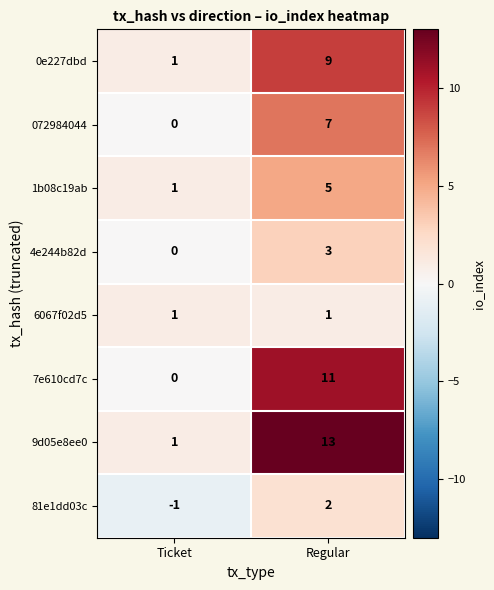

What is the total value across all series at Regular?

51